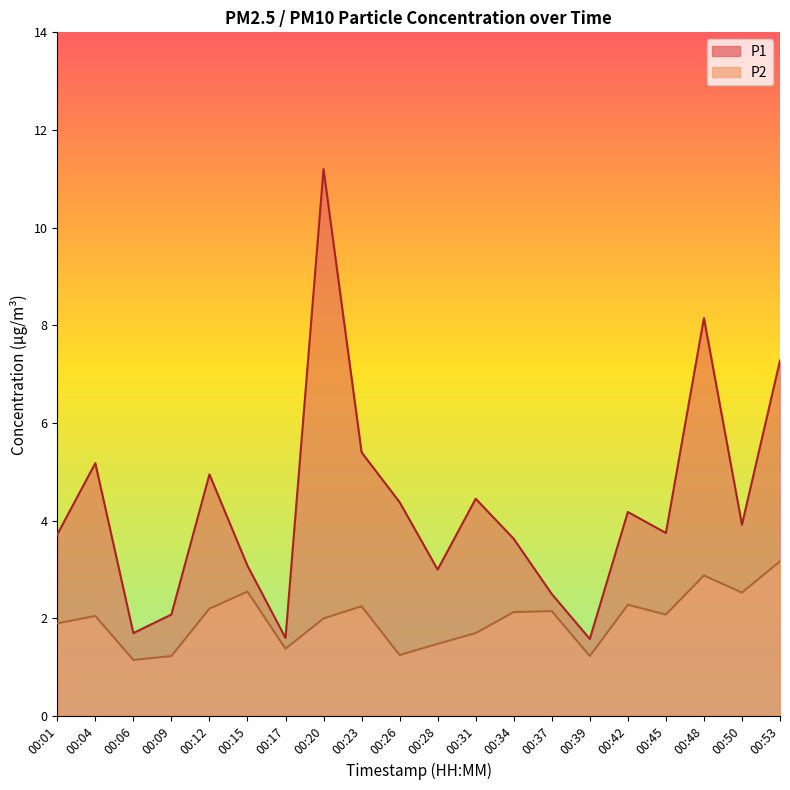

True or false: P2 and P1 cross at least once.

False